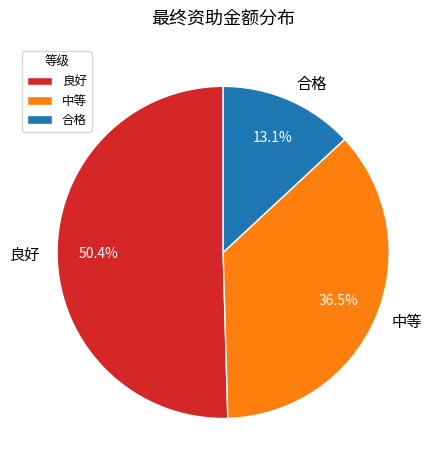

Combined, what portion of the pie is 良好 and 中等?

86.9%